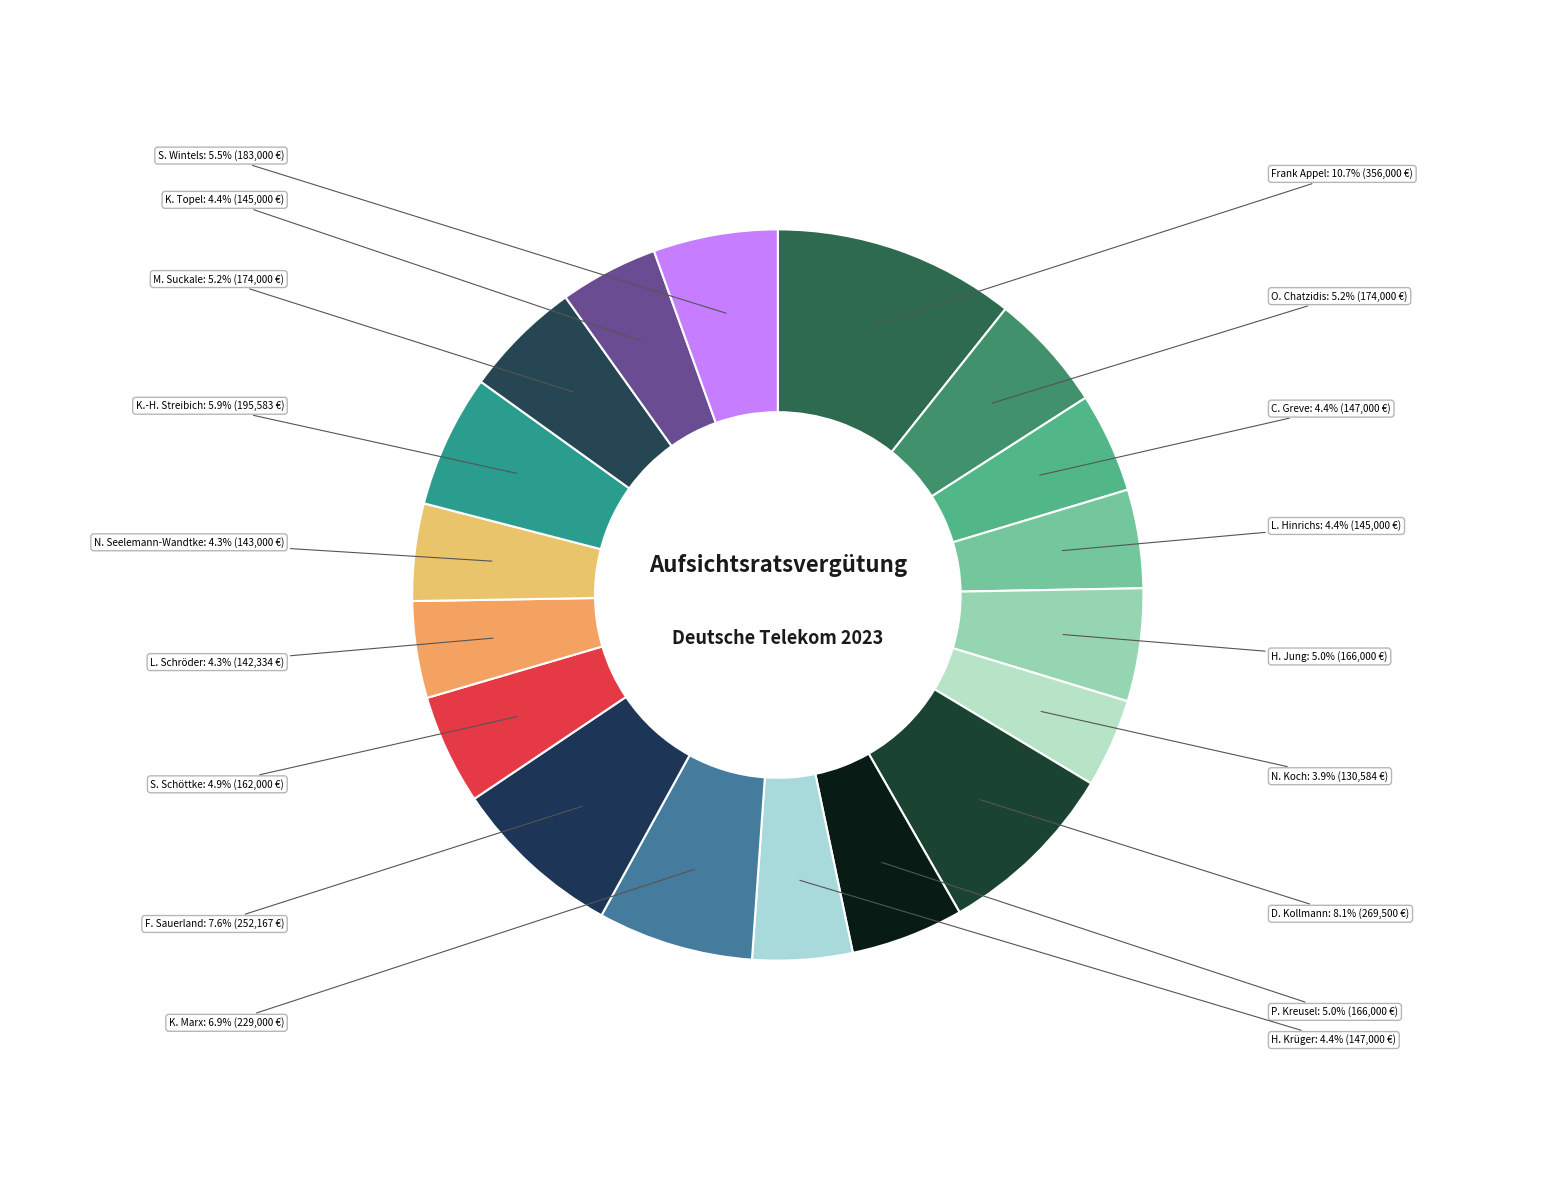

Which category has the biggest portion of the pie?

Frank Appel